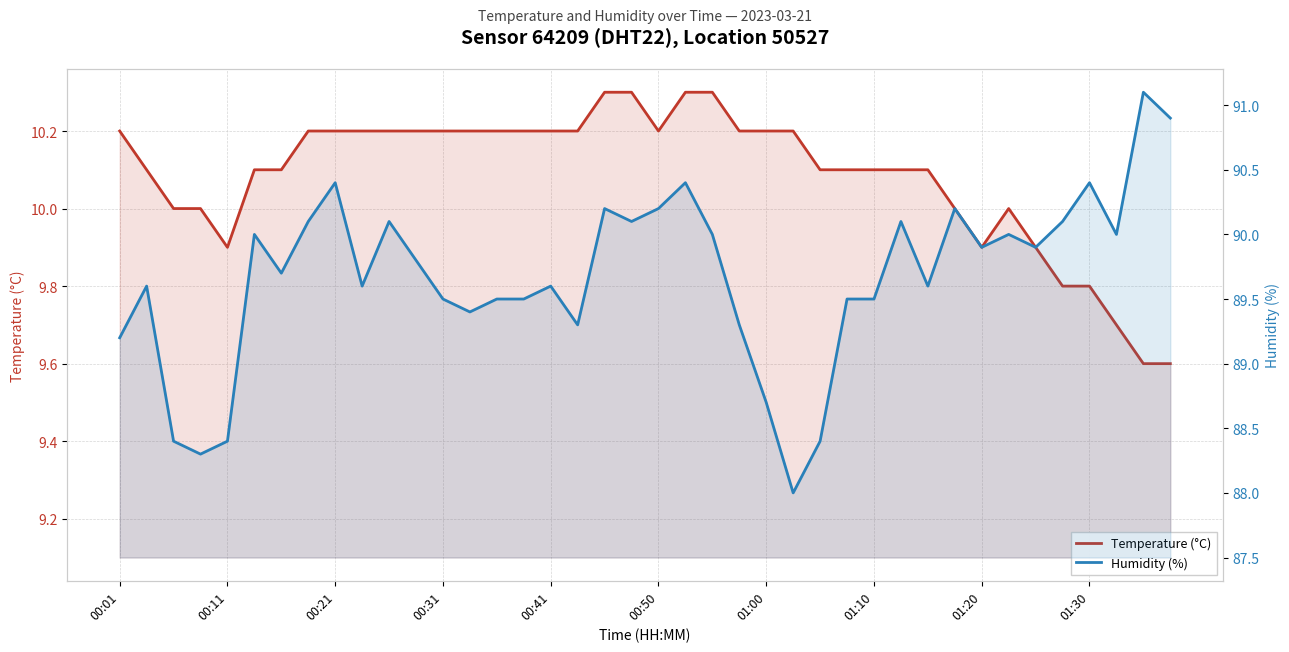

What is the sum of all Temperature (°C) values?

403.4